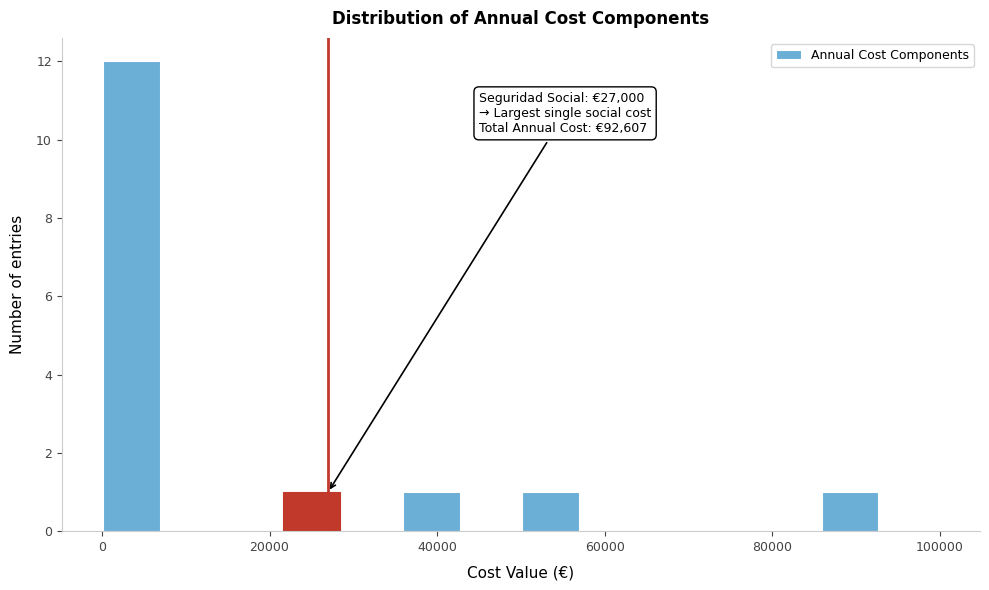

Read against the x-axis, roughly where is the centre of the tallest bar?

4000